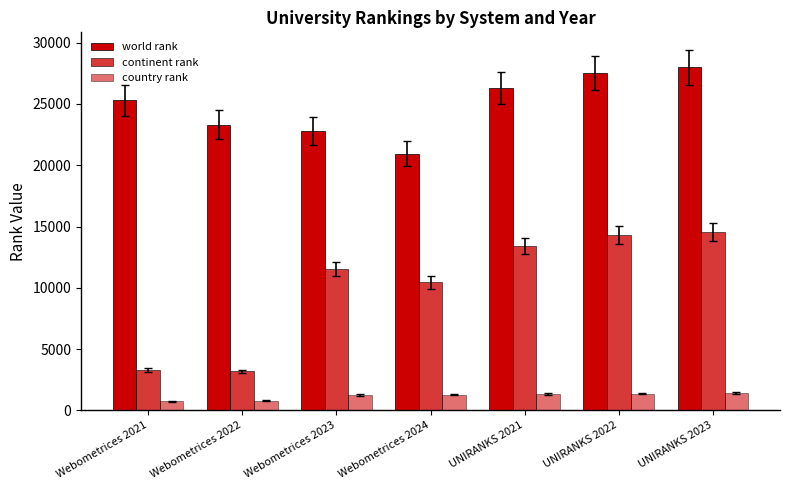

How many groups of bars are there?

7